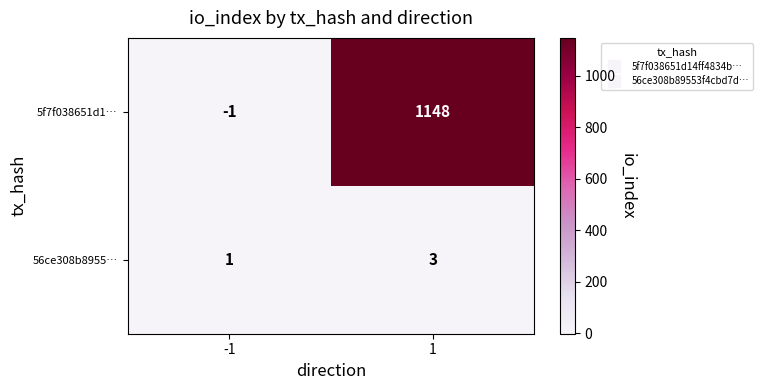

Rank the series by their average value, from lowest to highest.

56ce308b8955…, 5f7f038651d1…